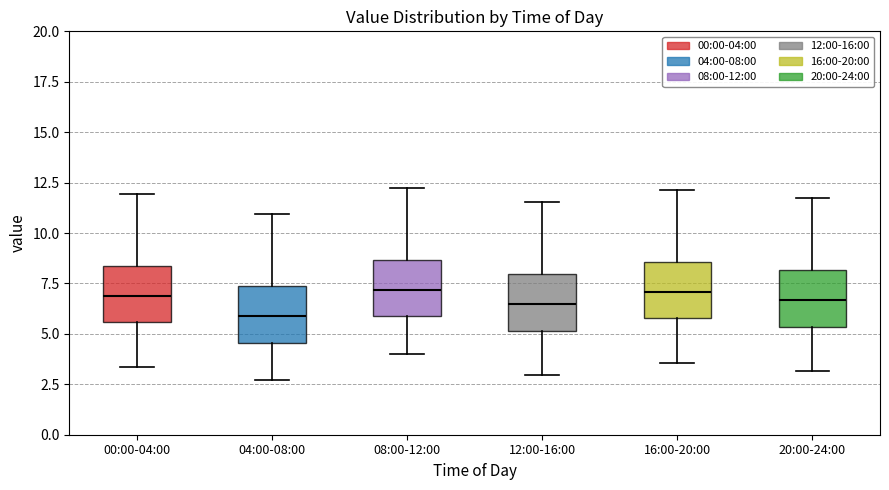

Reading left to right, read every box against the y-axis: the position of its median line, the range the box covers, and the ends of its whiskers. The values are not printed on the chart, so give them approximately, as read against the axis.

00:00-04:00: median 7.0, box 5.5 to 8.5, whiskers 3.5 to 12.0
04:00-08:00: median 6.0, box 4.5 to 7.5, whiskers 2.5 to 11.0
08:00-12:00: median 7.0, box 6.0 to 8.5, whiskers 4.0 to 12.0
12:00-16:00: median 6.5, box 5.0 to 8.0, whiskers 3.0 to 11.5
16:00-20:00: median 7.0, box 6.0 to 8.5, whiskers 3.5 to 12.0
20:00-24:00: median 6.5, box 5.5 to 8.0, whiskers 3.0 to 11.5